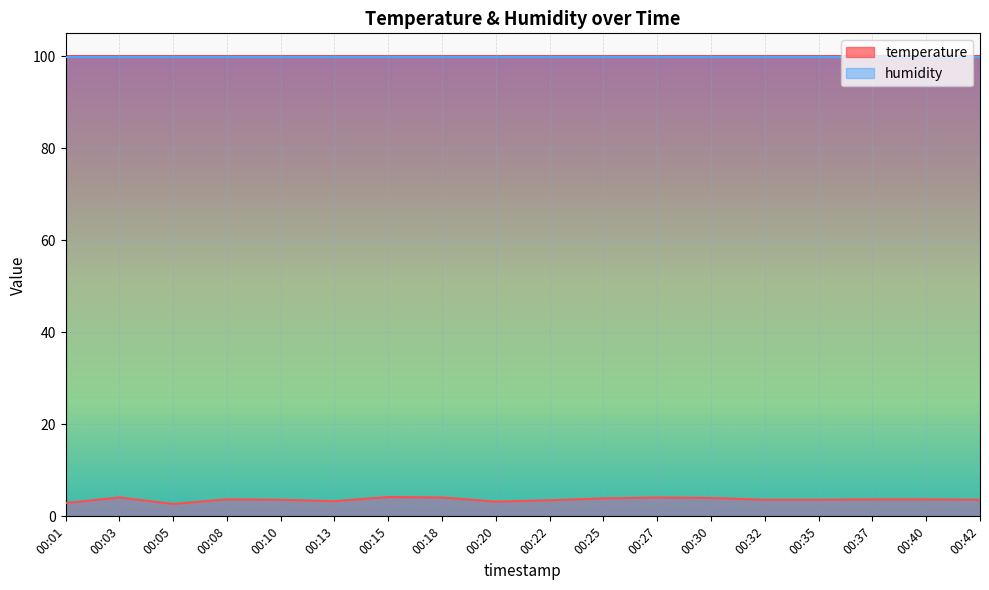

Which has a higher value, 00:25 or 00:30?

00:30